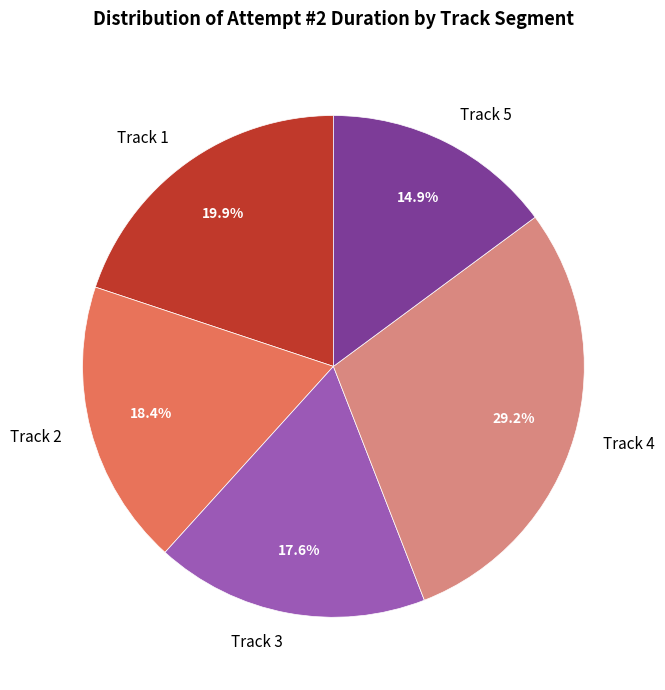

To the nearest percent, what portion does Track 4 represent?

29%